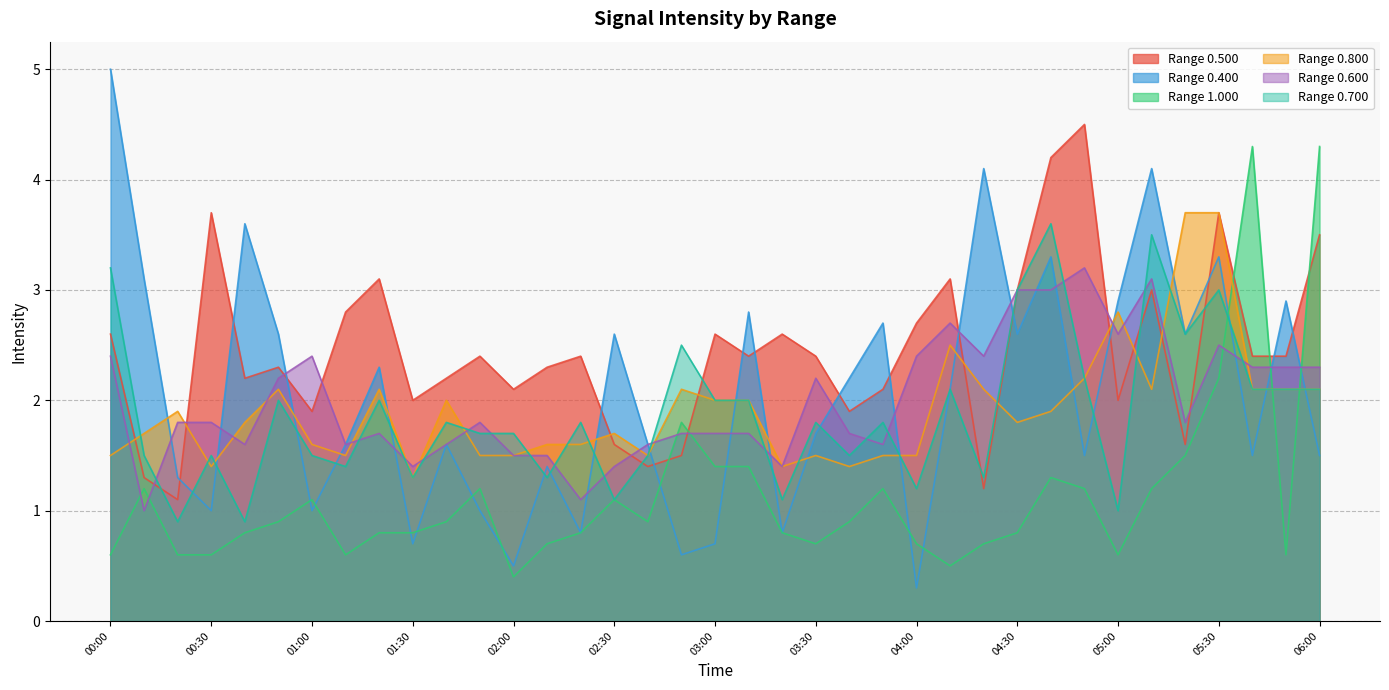

What is the spread (max minus min) of values at 04:50?

3.3